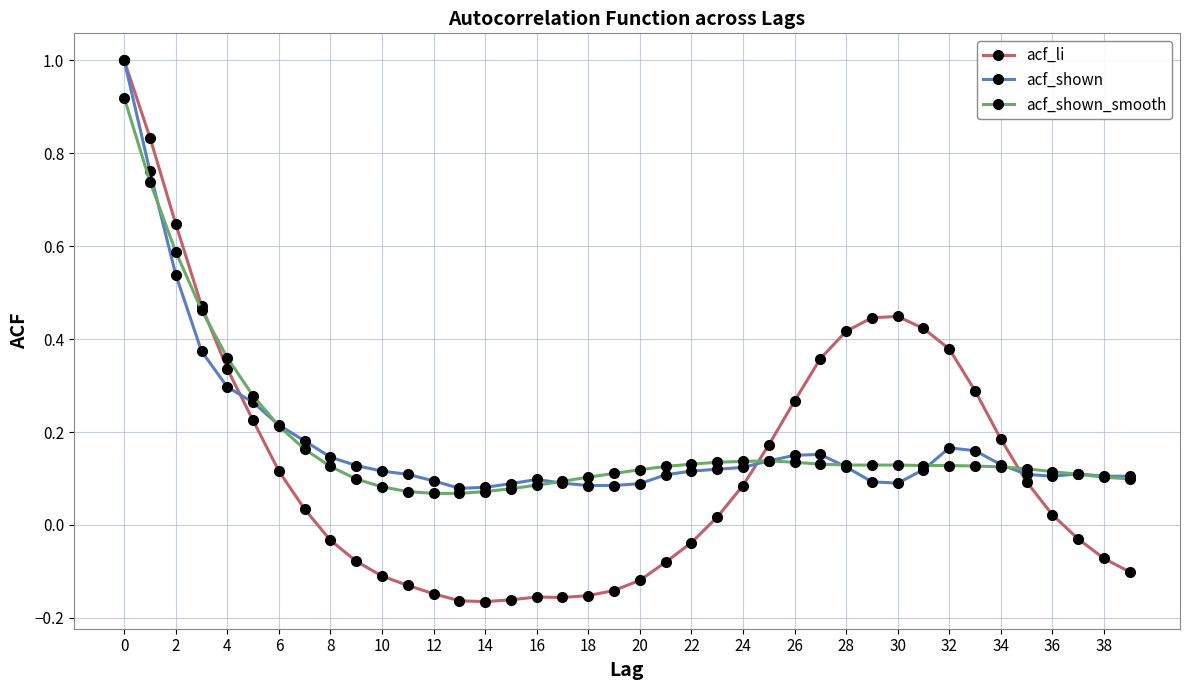

Which series has the largest range (max minus min)?

acf_li